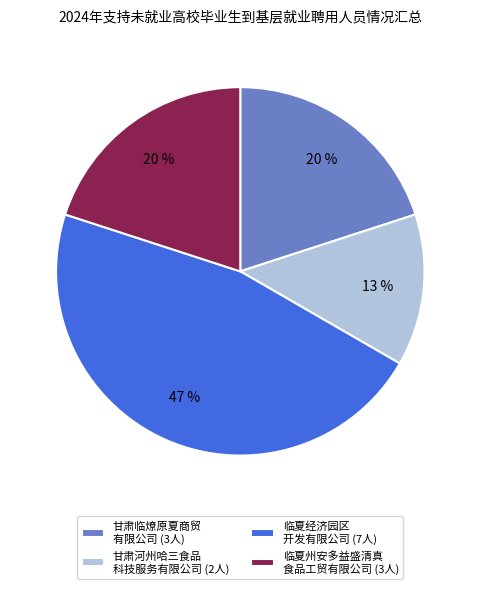

To the nearest percent, what is the average slice percentage?

25%